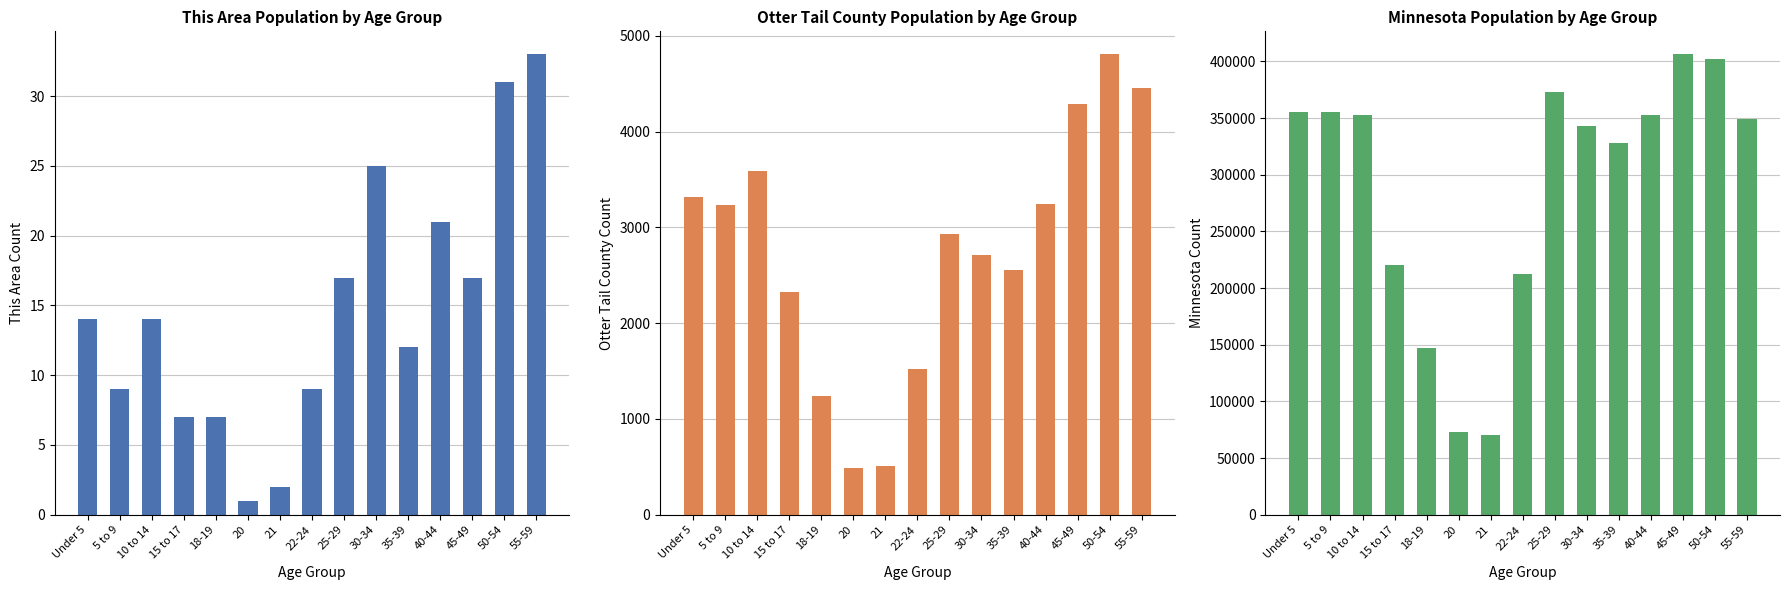

At how many categories does at least one series exceed 74400?

13